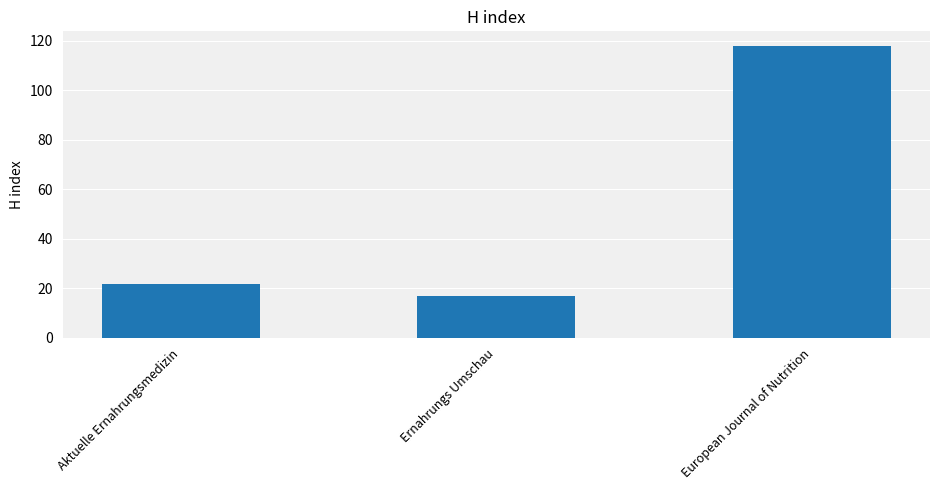

Approximately how many times larger is the value at Ernahrungs Umschau compared to European Journal of Nutrition?

0.1